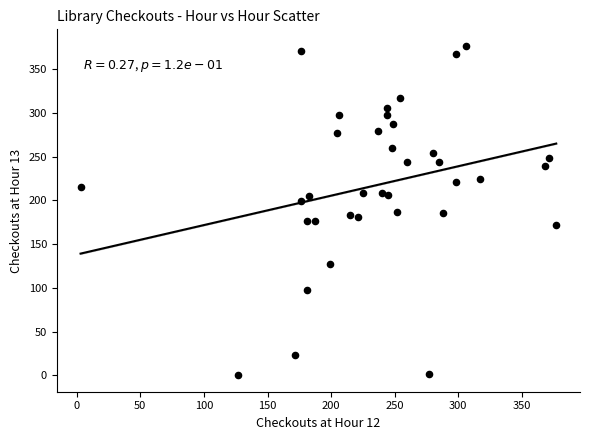

What is the range of X values (max minus min)?

374